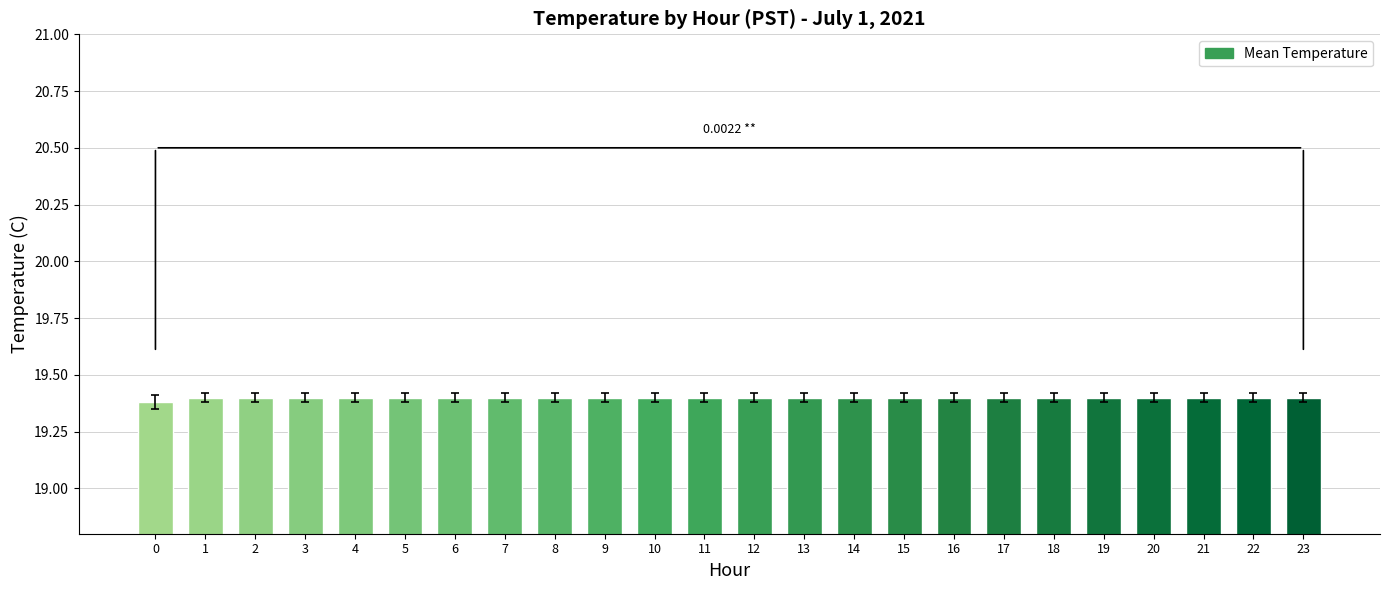

The value at 12 is 19.4. True or false?

True